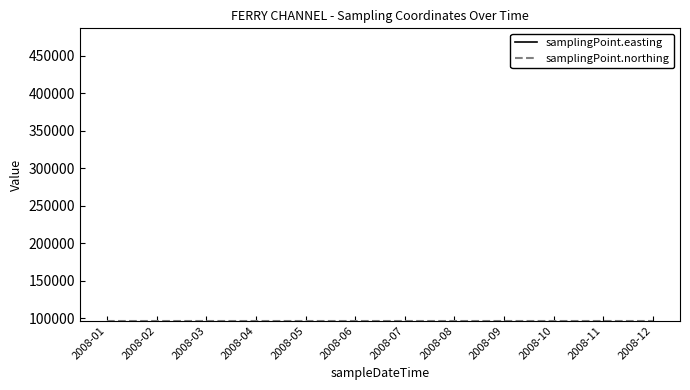

What is the highest value of the samplingPoint.easting series?

486600